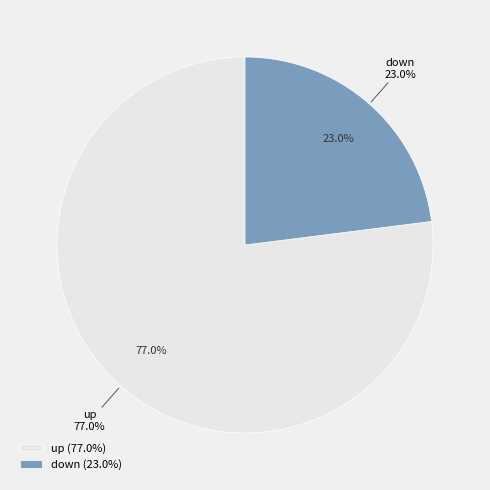

Does down account for over 50% of the chart?

No